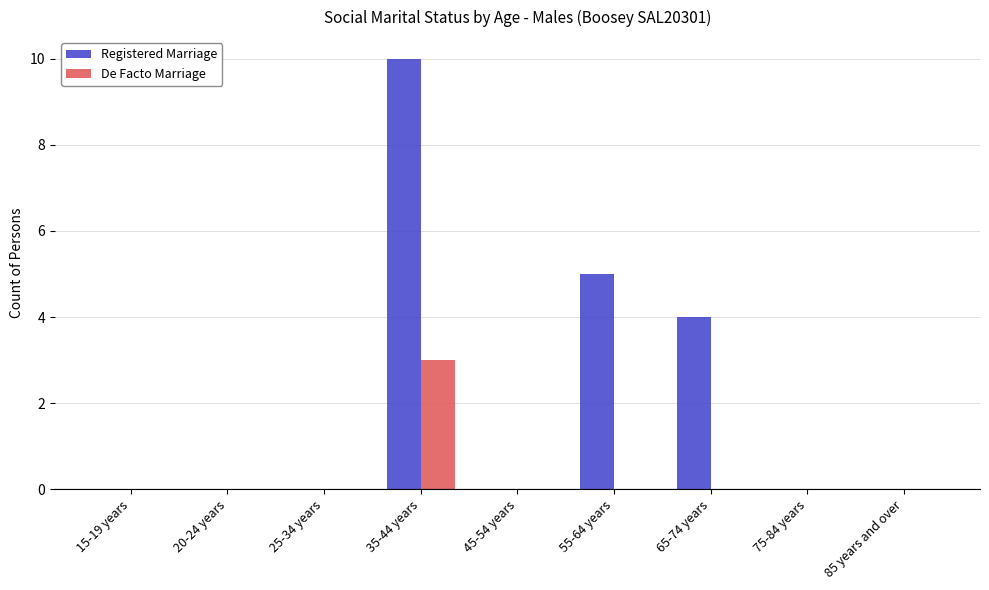

Which series changed the most between 15-19 years and 55-64 years?

Registered Marriage